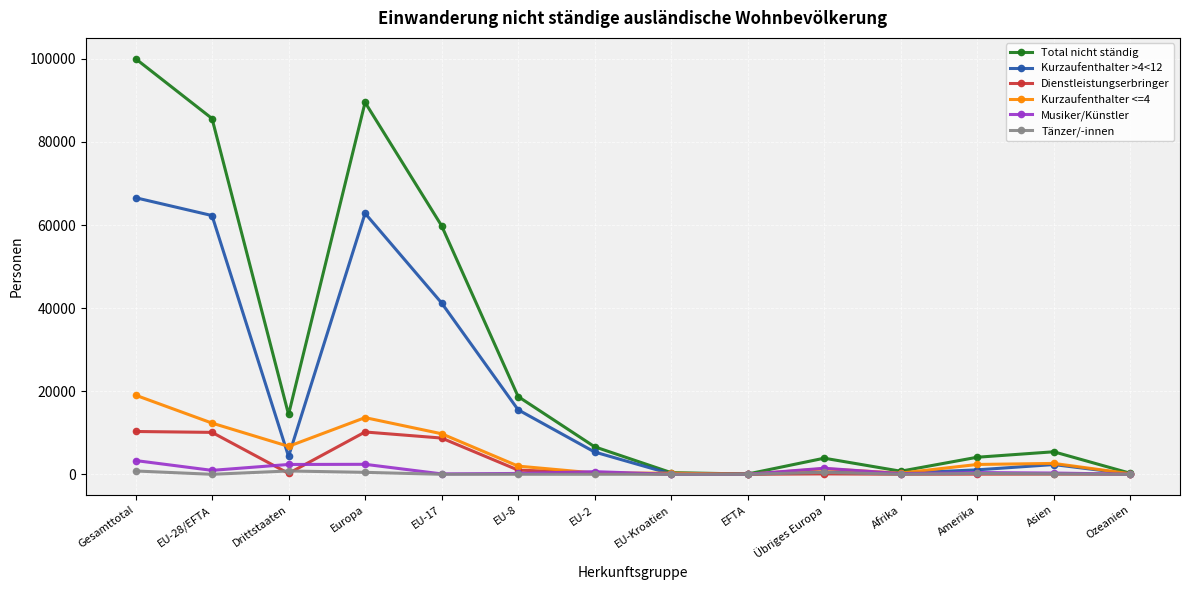

Where does the Kurzaufenthalter <=4 series first go above 2366?

Gesamttotal